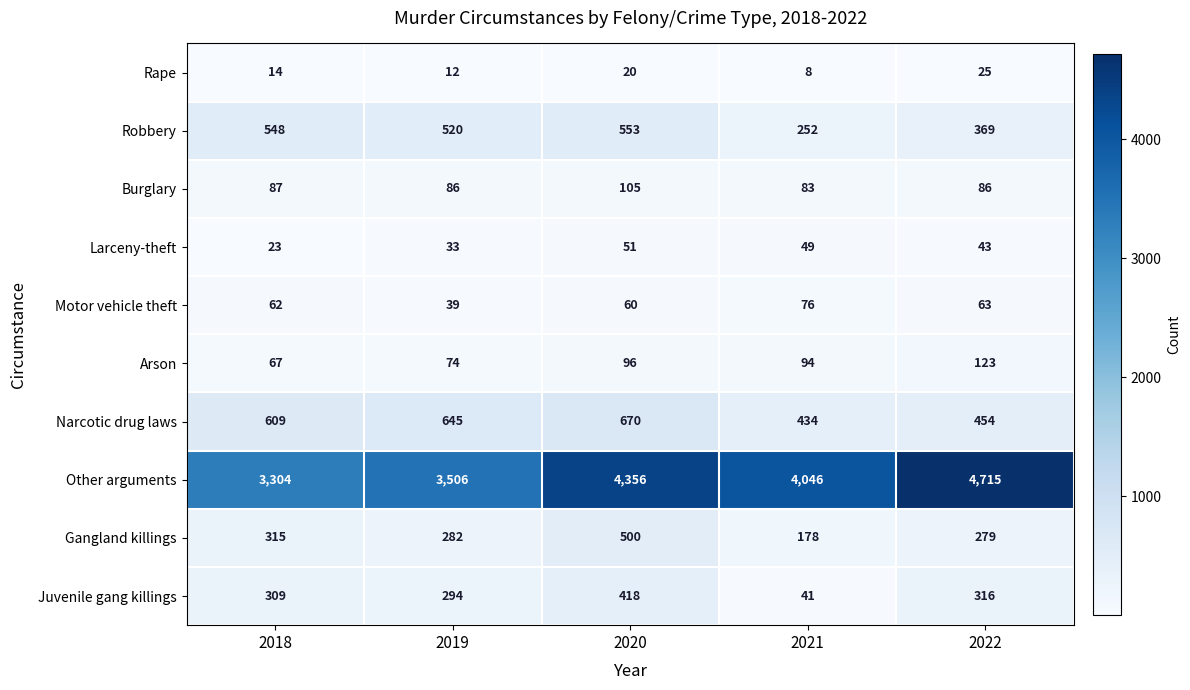

True or false: Arson has a value of 33 at 2021.

False